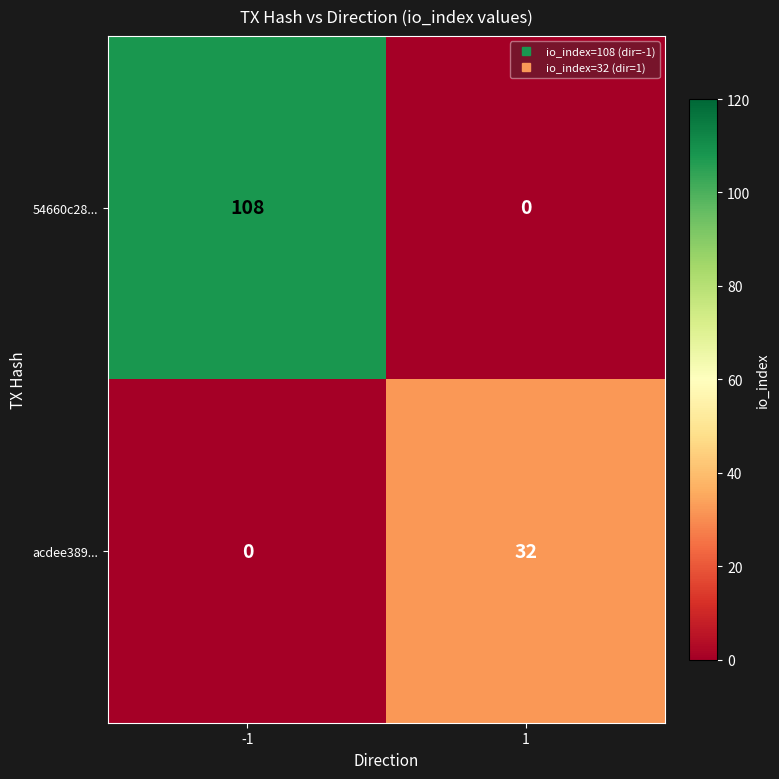

What is the average value of the acdee389... series?

16